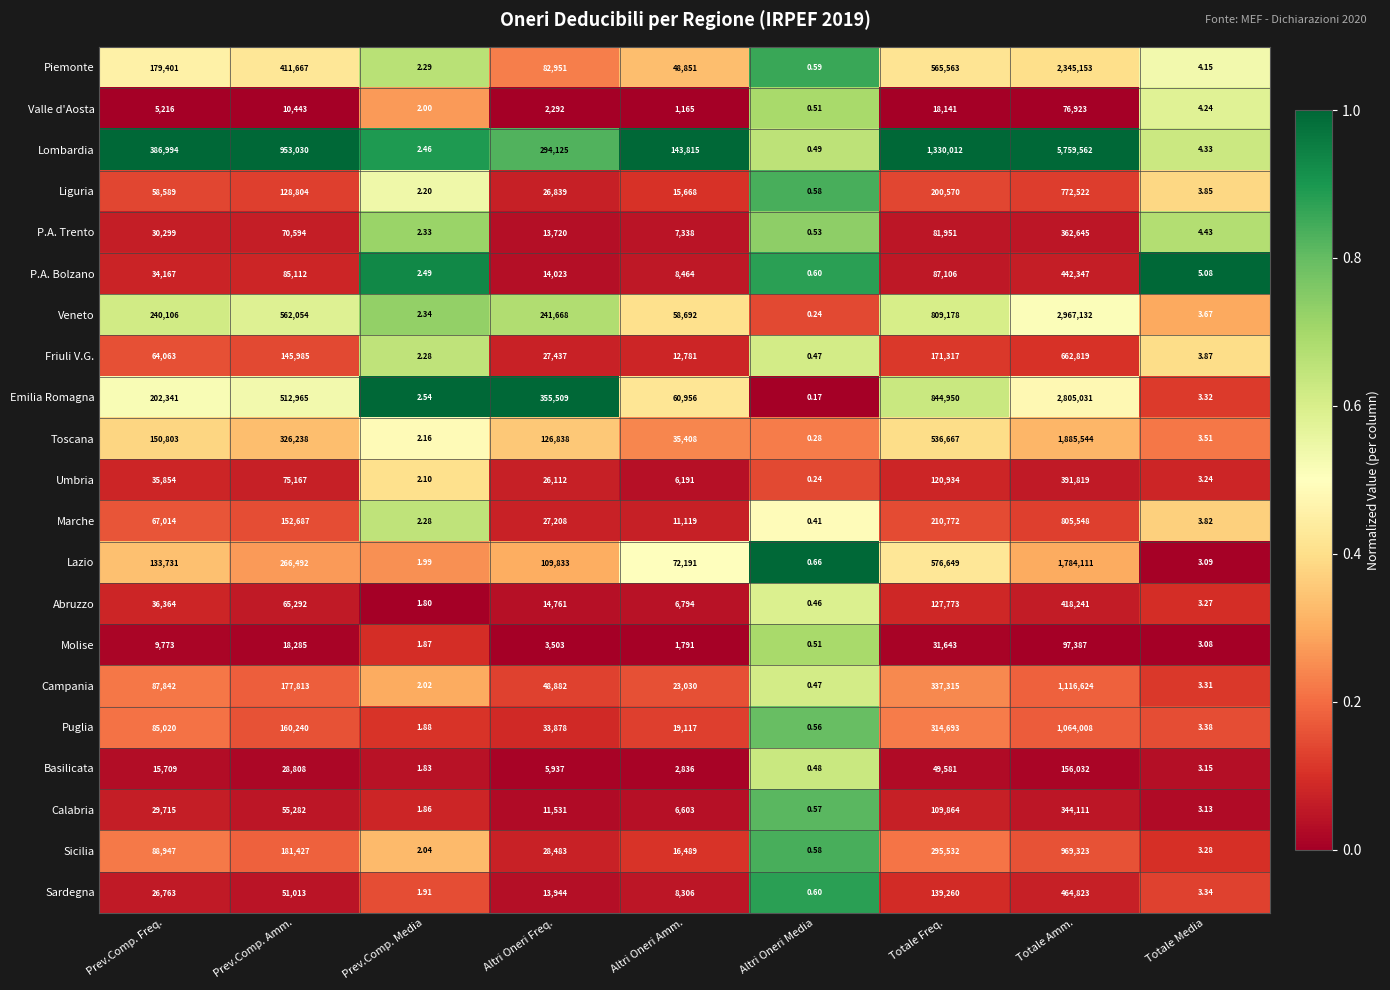

Which series has the largest total across all categories?

Lombardia